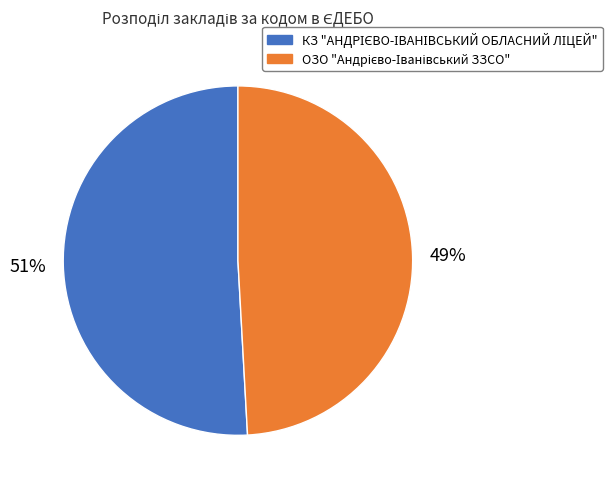

Is there any slice that represents more than half of the pie?

Yes